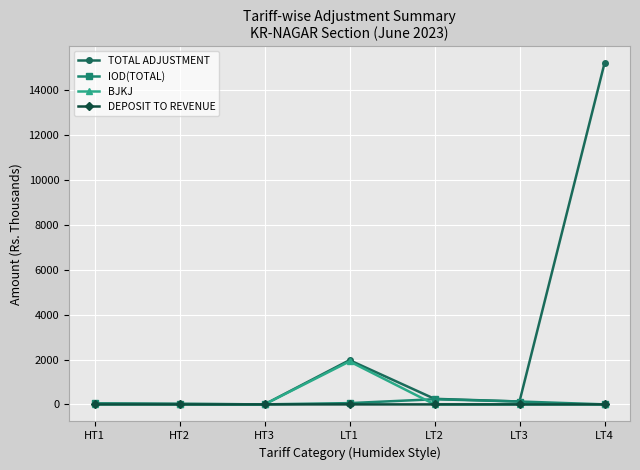

The value of DEPOSIT TO REVENUE at HT1 is 0.0. True or false?

True